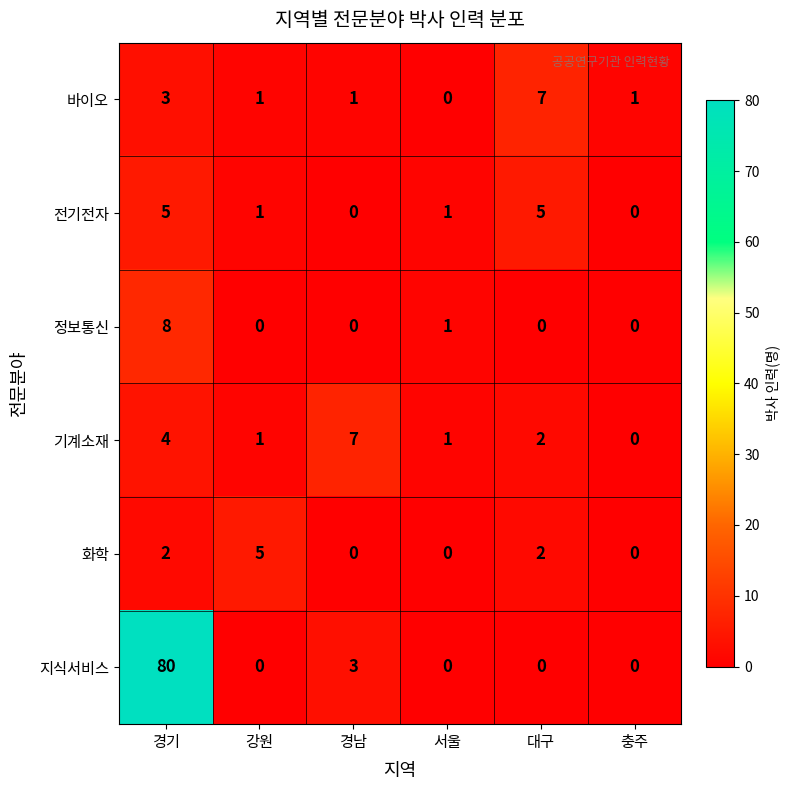

What is the spread (max minus min) of values at 대구?

7